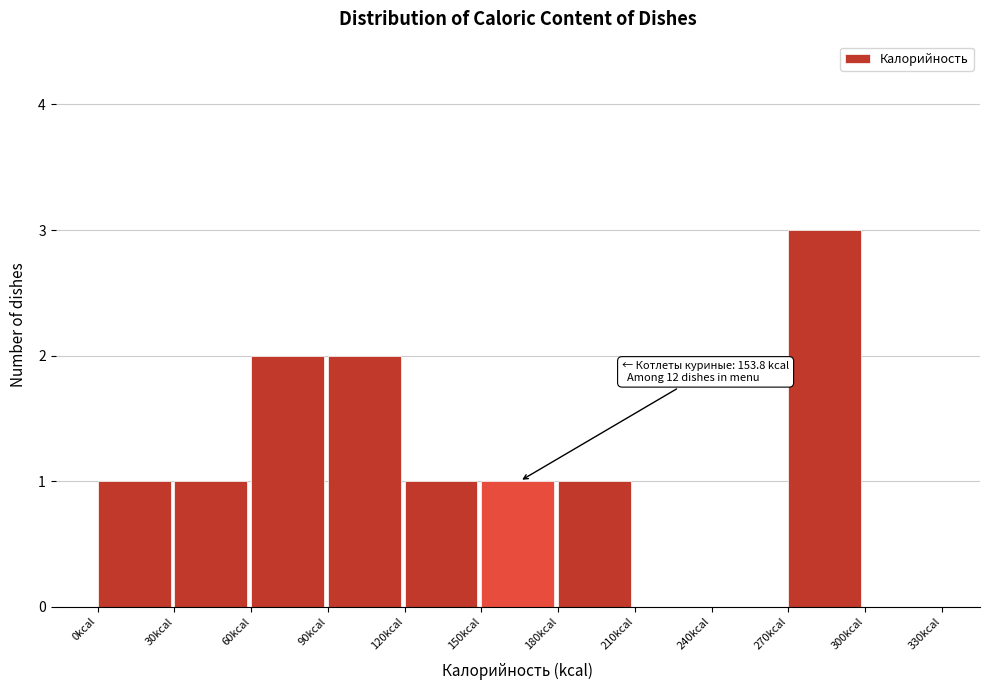

Which range on the x-axis has the tallest bar?

270 to 300